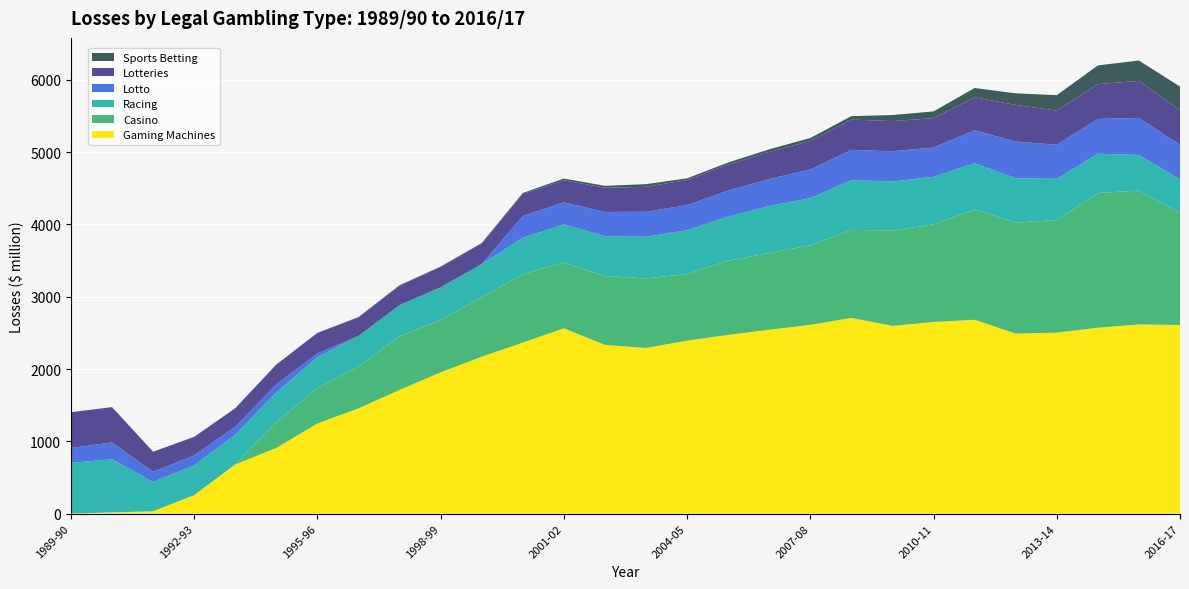

Reading right to left, transcribe all the data shown in this chart.

Racing: 458.8	494.1	542.7	571.1	613.4	637.7	658.1	677.5	686.9	651.3	649.2	610.2	606.5	575.8	551.8	526.8	503.5	458.5	454.8	431.3	423.3	428.0	409.8	409.1	414.2	404.1	736.5	701.1
Casino: 1556.3	1851.7	1864.4	1556.8	1536.1	1528.0	1349.5	1320.1	1218.3	1101.4	1062.5	1027.1	921.6	963.8	951.7	911.2	945.7	823.9	721.9	742.3	579.0	490.9	357.8	0.0	0.0	0.0	0.0	0.0
Gaming Machines: 2609.5	2616.7	2571.9	2504.3	2490.5	2681.5	2651.4	2597.2	2707.3	2611.5	2543.2	2472.5	2393.0	2290.9	2334.3	2562.9	2366.0	2170.6	1954.2	1711.3	1455.8	1246.3	908.1	679.7	255.2	32.5	16.3	0.0
Lotto: 478.3	512.6	481.2	471.9	507.3	456.5	406.2	418.2	419.6	396.4	374.6	359.2	347.0	345.7	335.7	305.3	303.0	0.0	0.0	0.0	0.0	51.4	113.3	113.7	135.0	141.8	231.4	206.3
Sports Betting: 327.5	280.9	259.7	213.5	160.1	128.4	93.4	83.2	48.0	39.8	36.0	29.3	24.0	36.2	25.8	24.6	14.7	7.7	6.2	6.2	3.6	3.7	2.3	0.0	0.0	0.0	0.0	0.0
Lotteries: 478.3	512.6	481.2	471.9	507.3	456.5	406.2	418.2	419.6	396.4	374.6	359.2	347.0	345.7	335.7	305.3	303.0	283.3	282.1	268.8	257.6	281.1	271.1	254.9	257.2	277.9	488.9	494.7